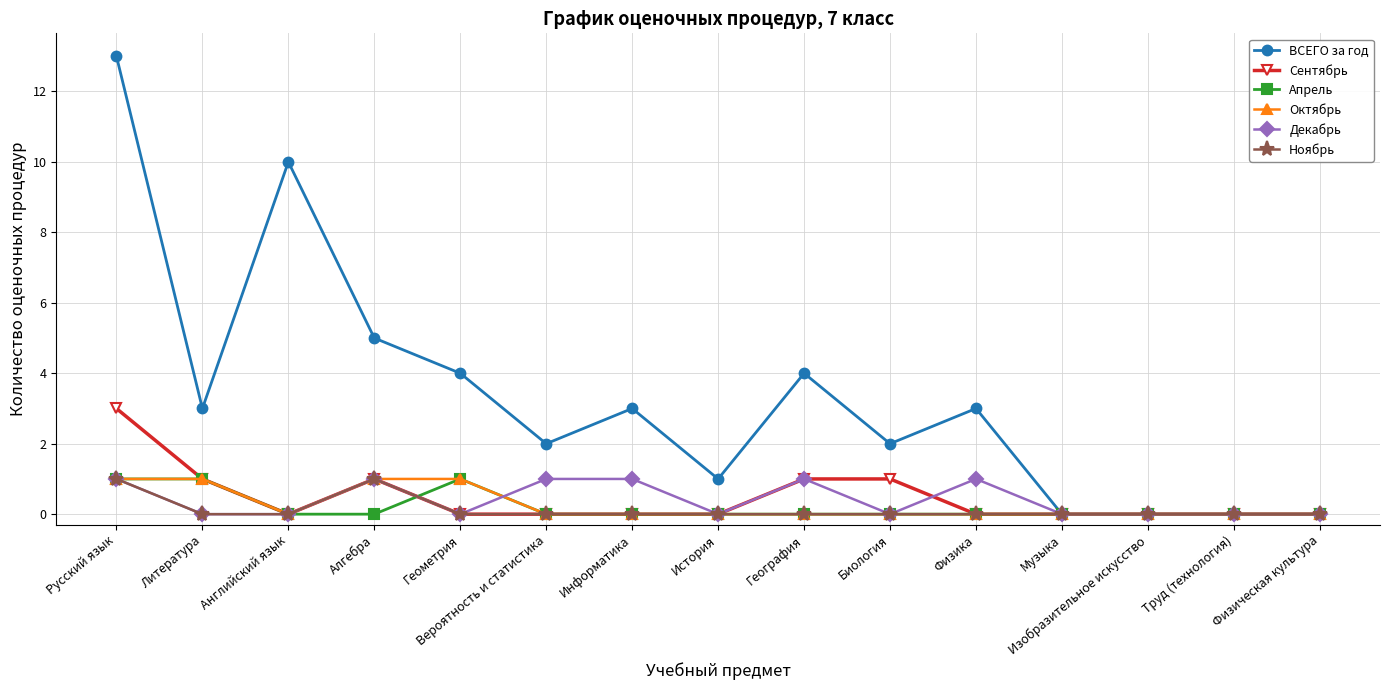

Reading left to right, transcribe all the data shown in this chart.

ВСЕГО за год: 13	3	10	5	4	2	3	1	4	2	3	0	0	0	0
Сентябрь: 3	1	0	1	0	0	0	0	1	1	0	0	0	0	0
Апрель: 1	1	0	0	1	0	0	0	0	0	0	0	0	0	0
Октябрь: 1	1	0	1	1	0	0	0	0	0	0	0	0	0	0
Декабрь: 1	0	0	1	0	1	1	0	1	0	1	0	0	0	0
Ноябрь: 1	0	0	1	0	0	0	0	0	0	0	0	0	0	0